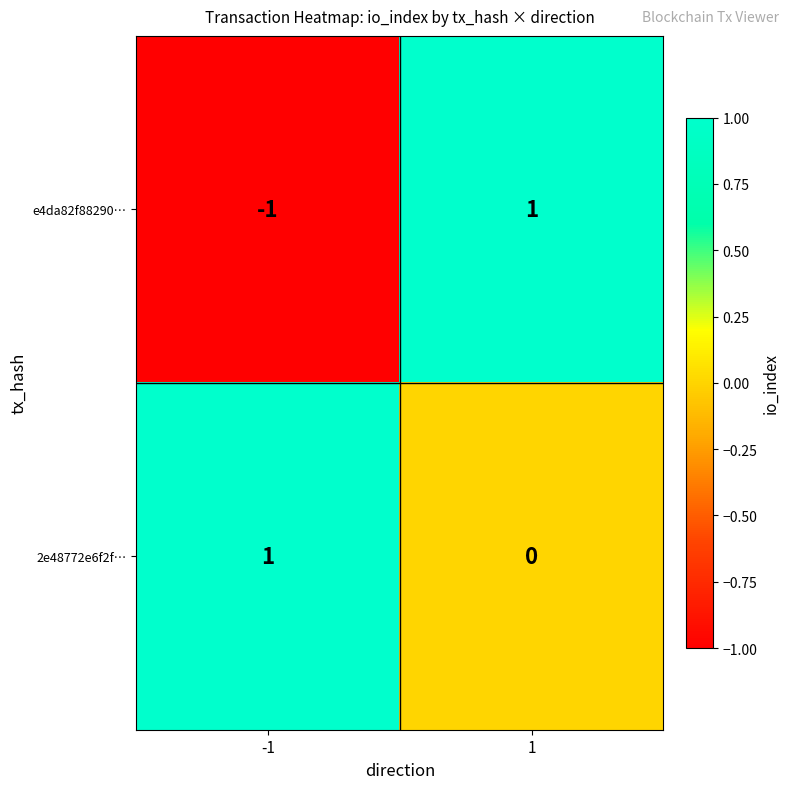

Which series changed the most between -1 and 1?

e4da82f88290…